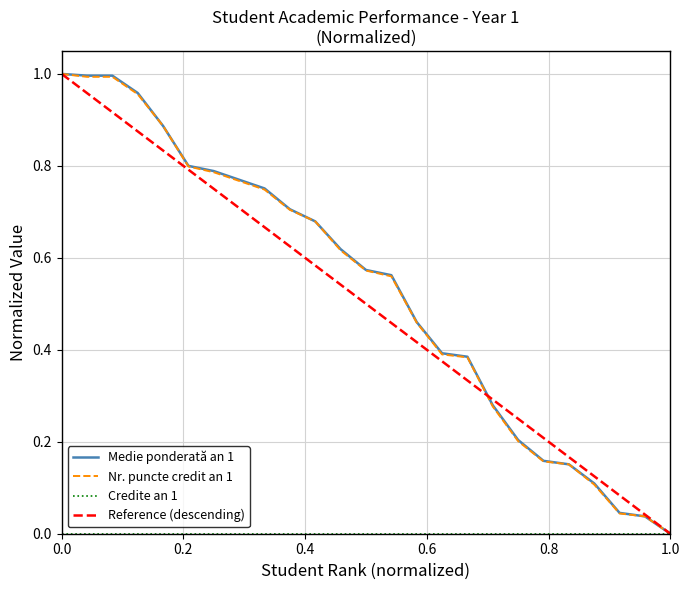

Reading left to right, extract all data points from this chart.

Medie ponderată an 1: 1.0	1.0	1.0	1.0	0.9	0.8	0.8	0.8	0.8	0.7	0.7	0.6	0.6	0.6	0.5	0.4	0.4	0.3	0.2	0.2	0.2	0.1	0.0	0.0	0.0
Nr. puncte credit an 1: 1.0	1.0	1.0	1.0	0.9	0.8	0.8	0.8	0.7	0.7	0.7	0.6	0.6	0.6	0.5	0.4	0.4	0.3	0.2	0.2	0.2	0.1	0.0	0.0	0.0